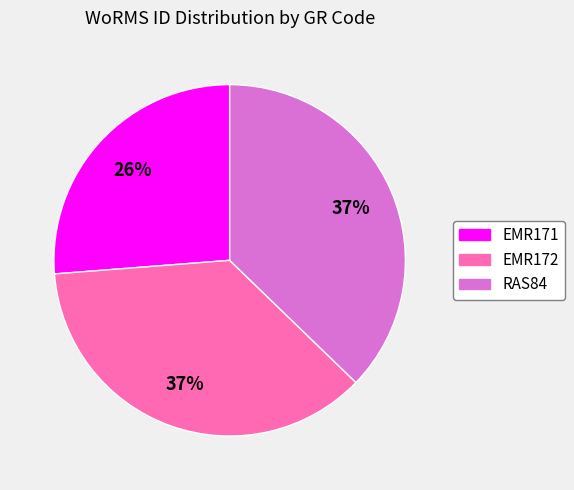

Which category has the smallest portion of the pie?

EMR171